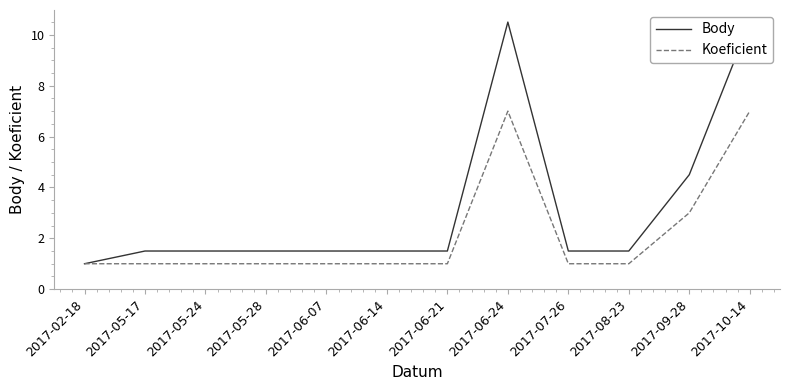

True or false: Body has a value of 4.5 at 2017-09-28.

True